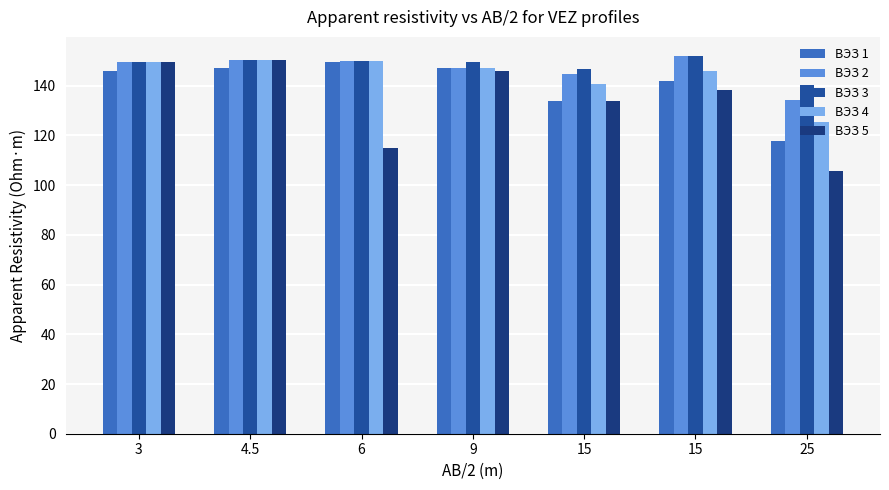

The value of ВЭЗ 5 at 6 is 114.9. True or false?

True